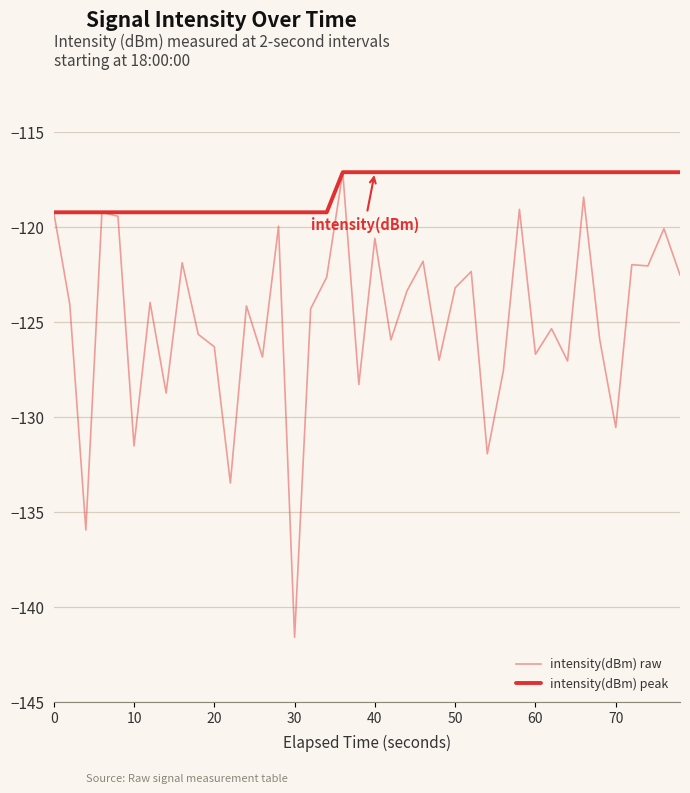

How many lines are shown in the chart?

2